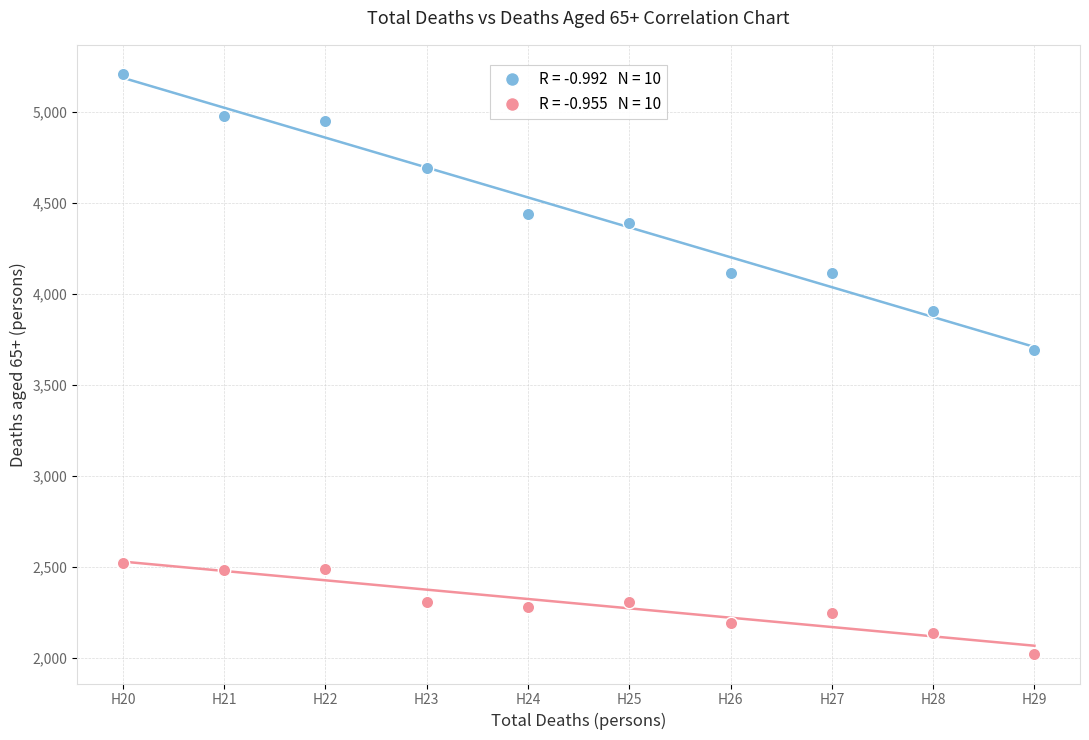

Across all data points, what is the range of Y values (max minus min)?

3189